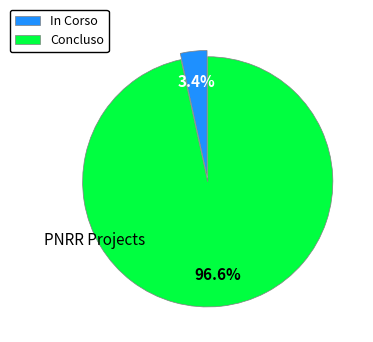

To the nearest percent, what is the difference between the Concluso and In Corso slice percentages?

93%